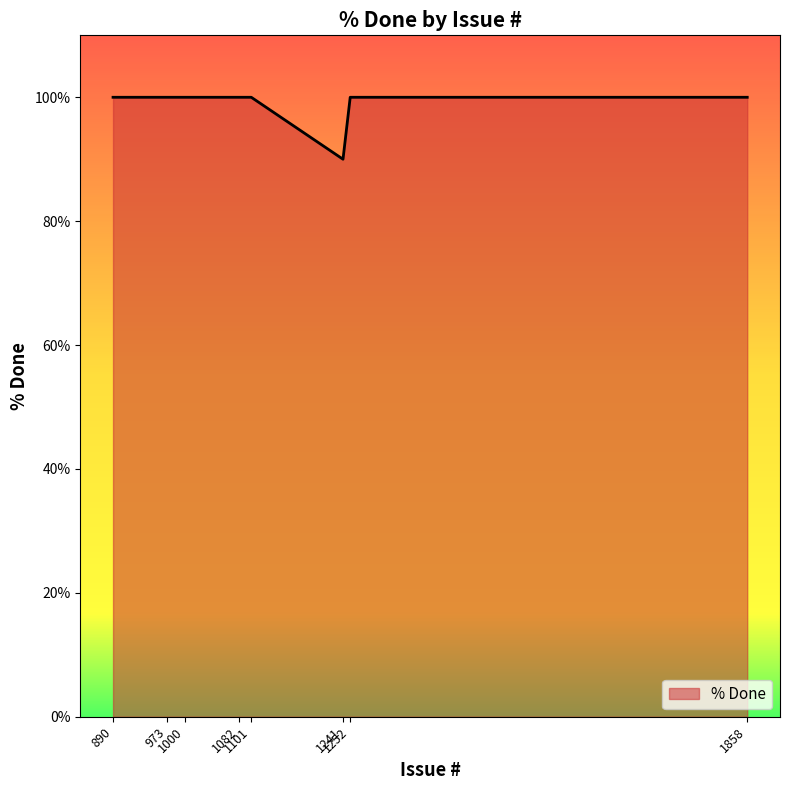

What is the difference between the maximum and minimum values?

10